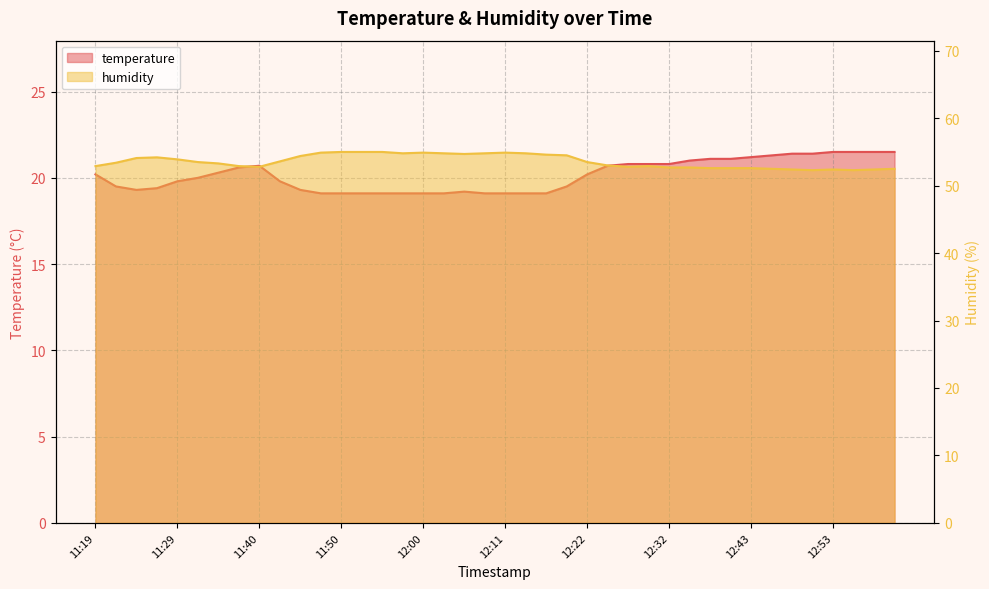

In temperature, how many points are lower than both neighbors (excluding endpoints)?

1